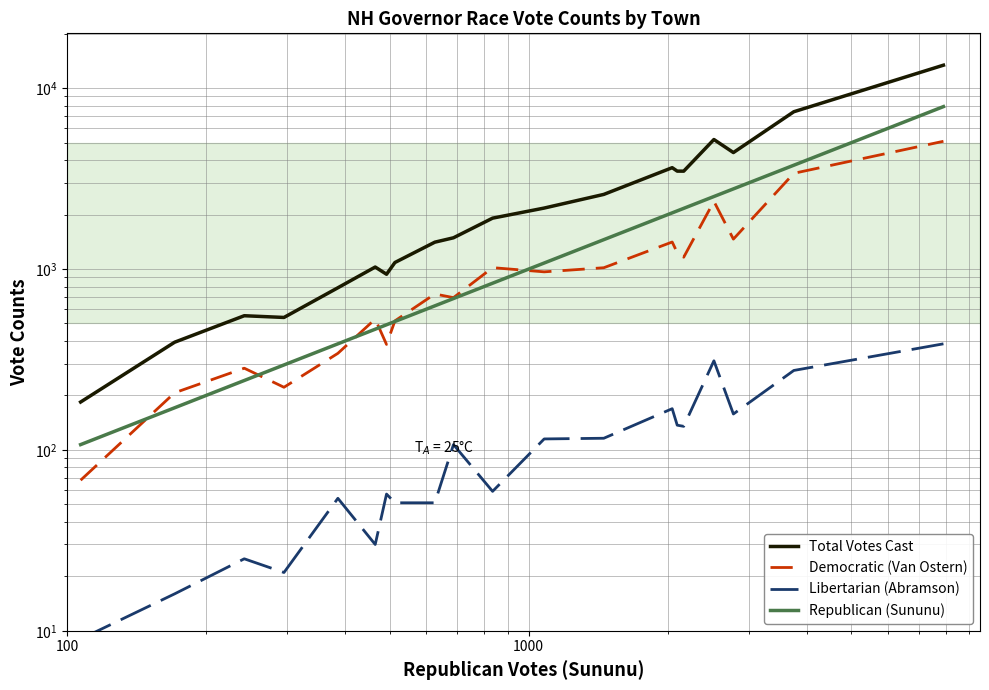

The Democratic (Van Ostern) series shows 391 at 1000. True or false?

False